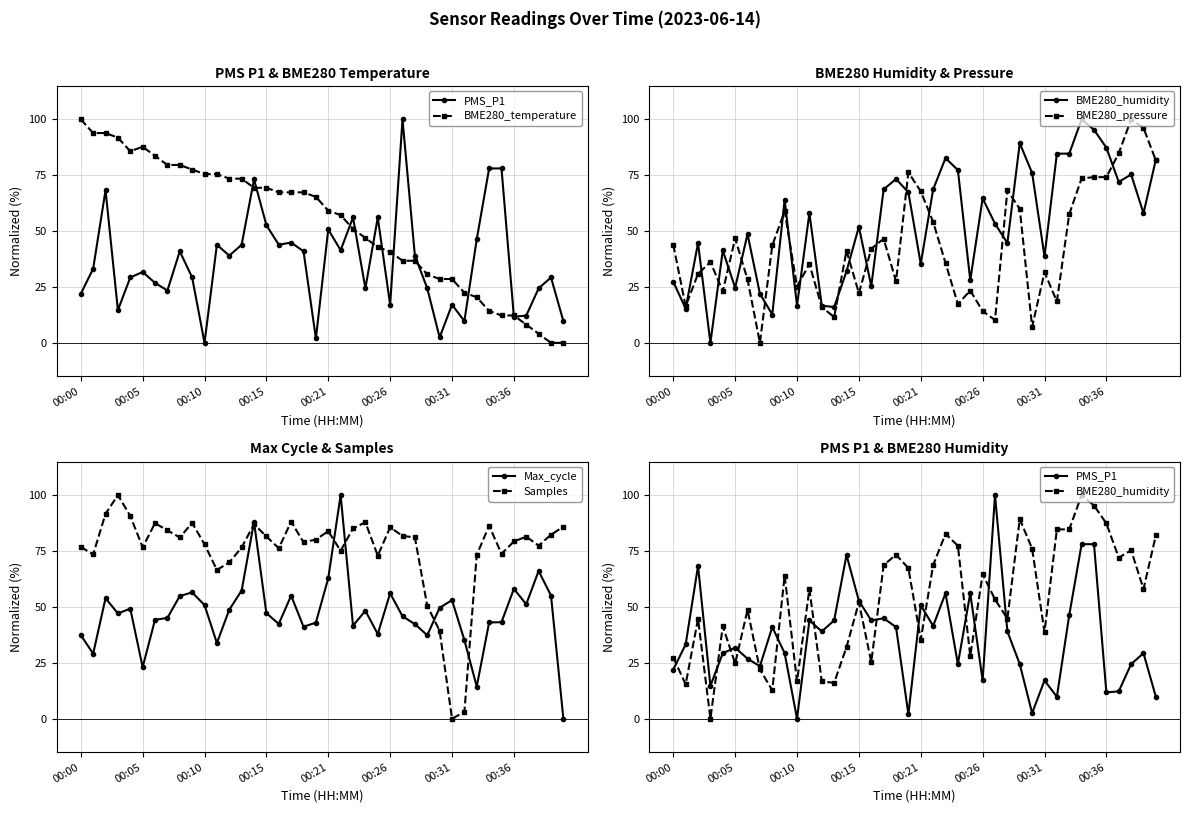

True or false: Max_cycle has a value of 23.0 at 00:05.

True